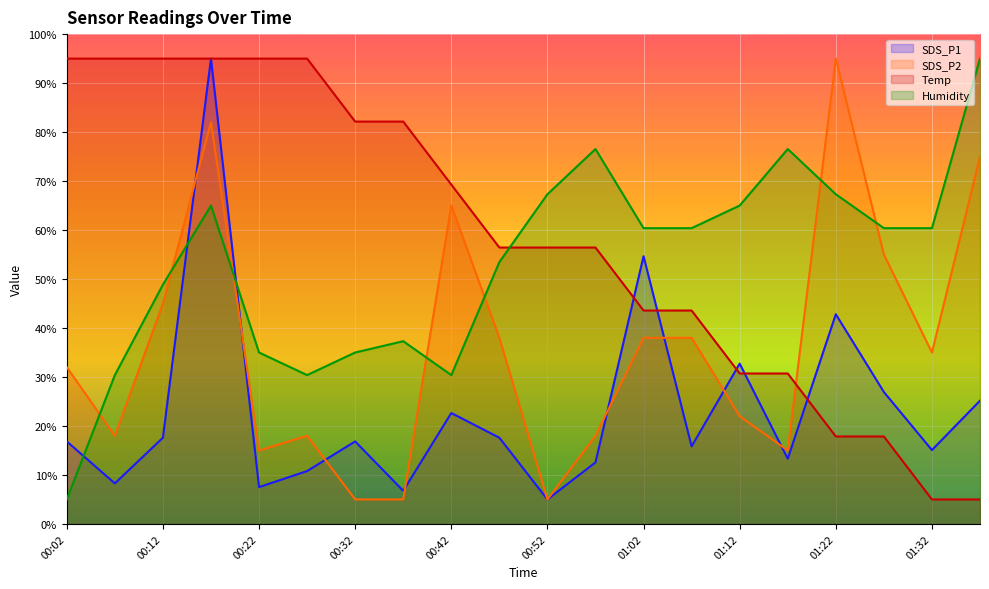

What is the difference between the maximum and second lowest values in the SDS_P1 series?

88.2